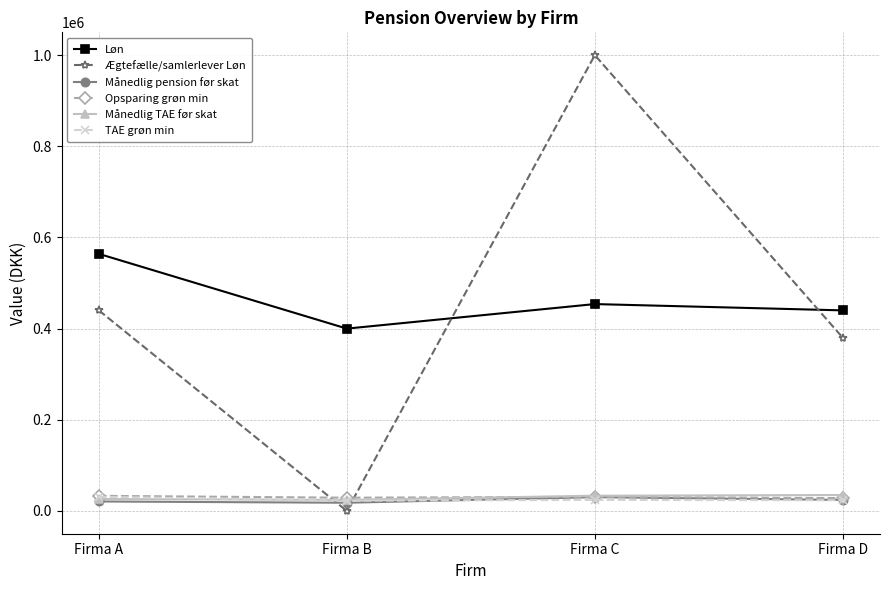

What is the sum of the Månedlig pension før skat values at Firma A and Firma C?

50962